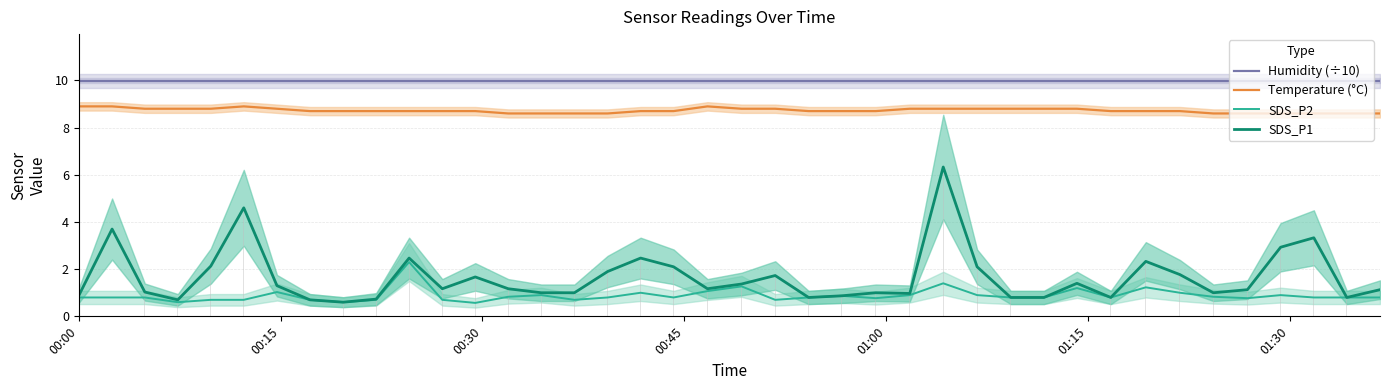

Reading left to right, list all the values displayed in this chart.

Humidity (÷10): 10.0	10.0	10.0	10.0	10.0	10.0	10.0	10.0	10.0	10.0	10.0	10.0	10.0	10.0	10.0	10.0	10.0	10.0	10.0	10.0	10.0	10.0	10.0	10.0	10.0	10.0	10.0	10.0	10.0	10.0	10.0	10.0	10.0	10.0	10.0	10.0	10.0	10.0	10.0	10.0
Temperature (°C): 8.9	8.9	8.8	8.8	8.8	8.9	8.8	8.7	8.7	8.7	8.7	8.7	8.7	8.6	8.6	8.6	8.6	8.7	8.7	8.9	8.8	8.8	8.7	8.7	8.7	8.8	8.8	8.8	8.8	8.8	8.8	8.7	8.7	8.7	8.6	8.6	8.6	8.6	8.6	8.6
SDS_P2: 0.8	0.8	0.8	0.6	0.7	0.7	1.0	0.7	0.6	0.7	2.3	0.7	0.6	0.8	0.9	0.7	0.8	1.0	0.8	1.1	1.3	0.7	0.8	0.9	0.8	0.9	1.4	0.9	0.8	0.8	1.2	0.8	1.2	1.0	0.8	0.8	0.9	0.8	0.8	0.8
SDS_P1: 0.9	3.7	1.0	0.7	2.1	4.6	1.3	0.7	0.6	0.7	2.5	1.2	1.7	1.2	1.0	1.0	1.9	2.5	2.1	1.2	1.4	1.7	0.8	0.9	1.0	1.0	6.3	2.1	0.8	0.8	1.4	0.8	2.3	1.8	1.0	1.1	2.9	3.3	0.8	1.1